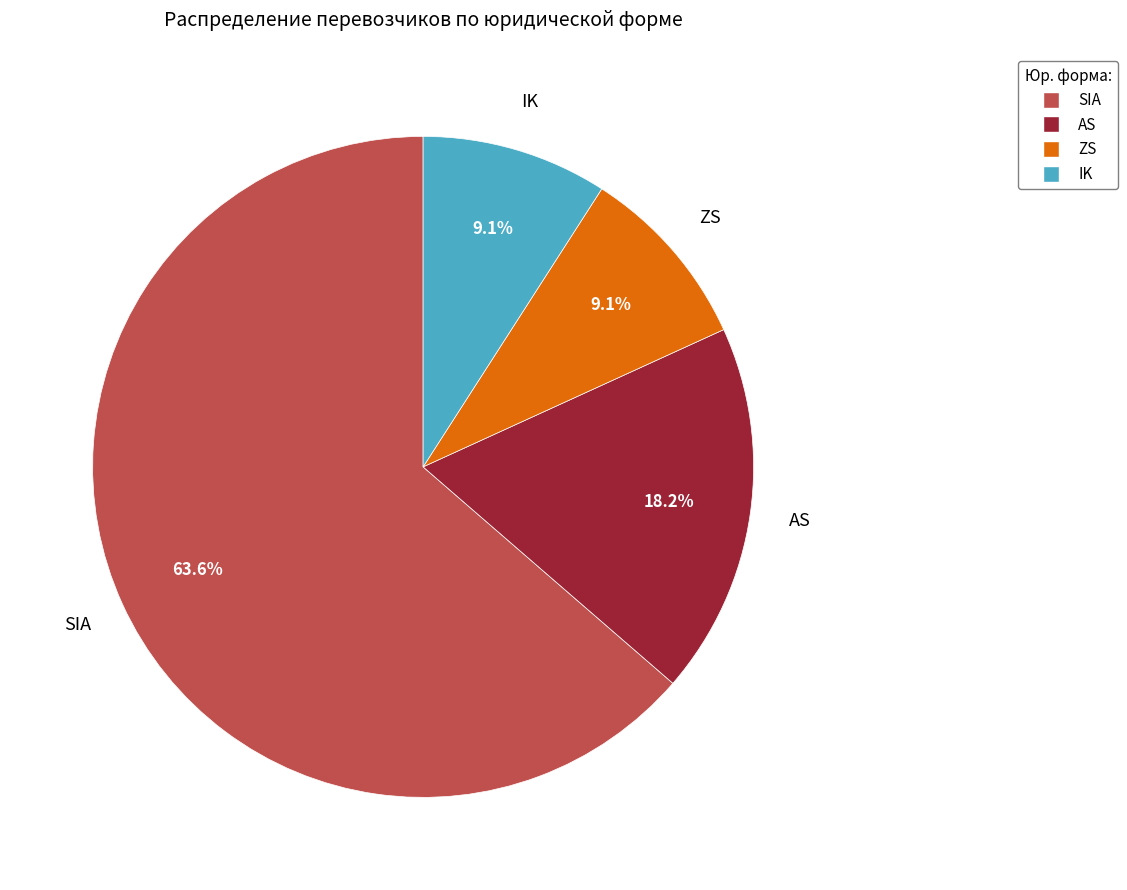

What portion of the pie excludes SIA?

36.4%